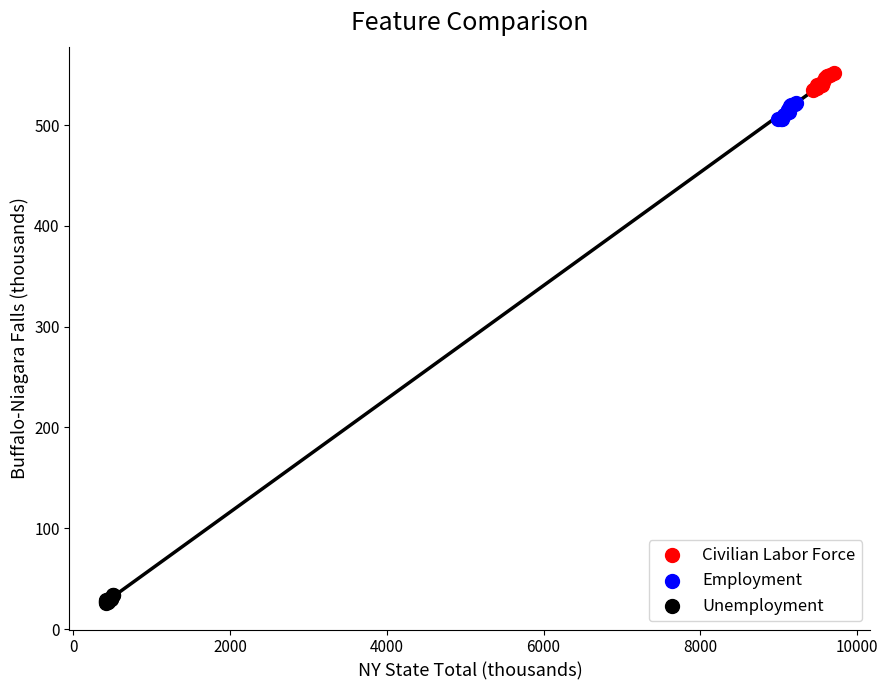

Which series contains the lowest Y value?

Unemployment